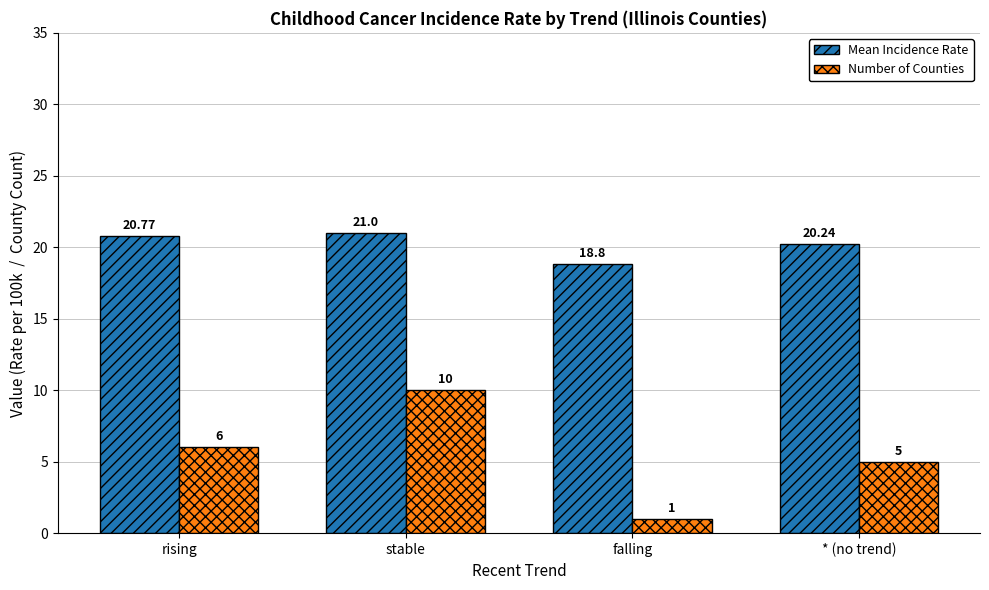

Count the Number of Counties values in the range 5 to 10.

3